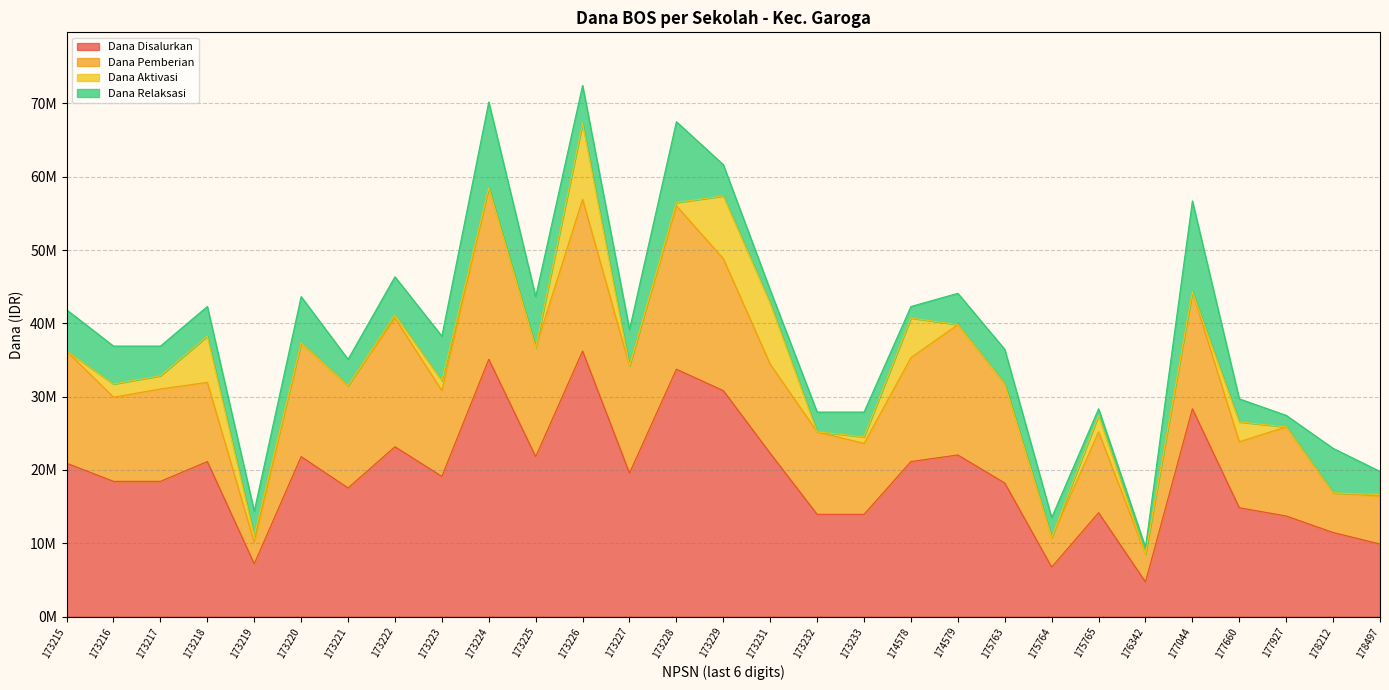

What is the value of the Dana Aktivasi point at the 3rd from the left?

1800000